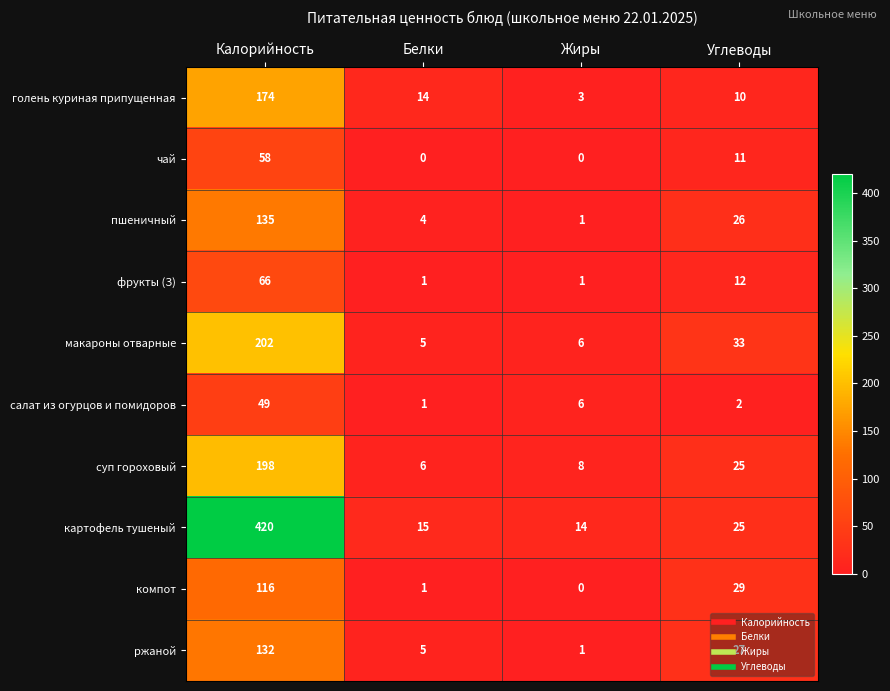

Which series changed the most between Калорийность and Углеводы?

картофель тушеный